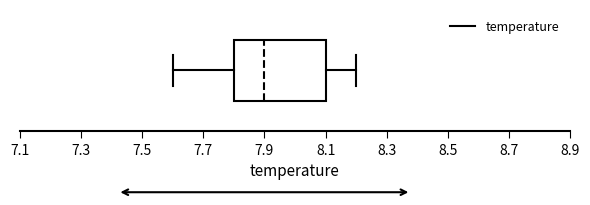

Read this box plot against the x-axis: the position of the median line, the range covered by the box, and the ends of both whiskers. The values are not printed on the chart, so give them approximately, as read against the axis.

median 7.9, box 7.8 to 8.1, whiskers 7.6 to 8.2